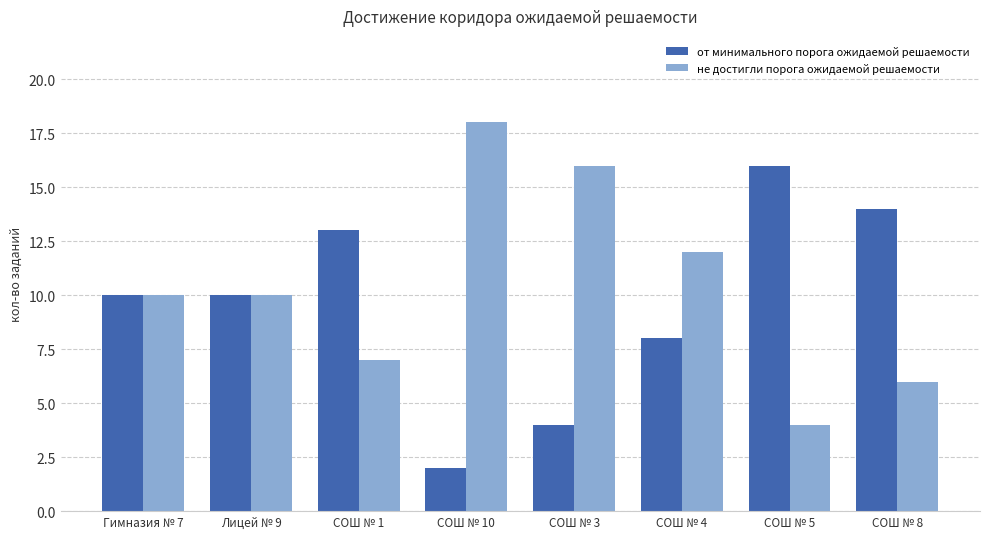

What is the sum of the не достигли порога ожидаемой решаемости values at СОШ № 10 and СОШ № 5?

22